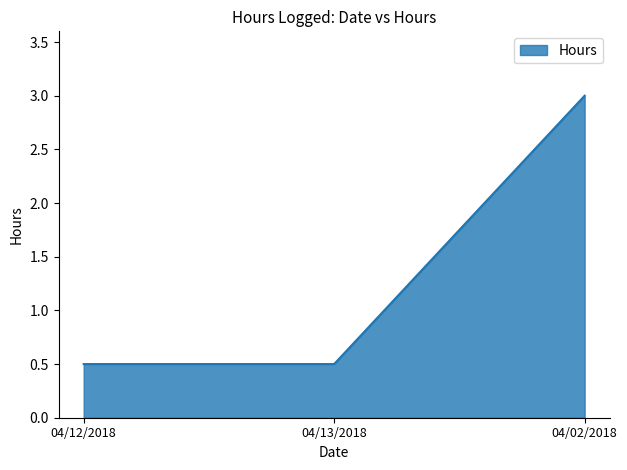

Does the chart have visible grid lines?

No